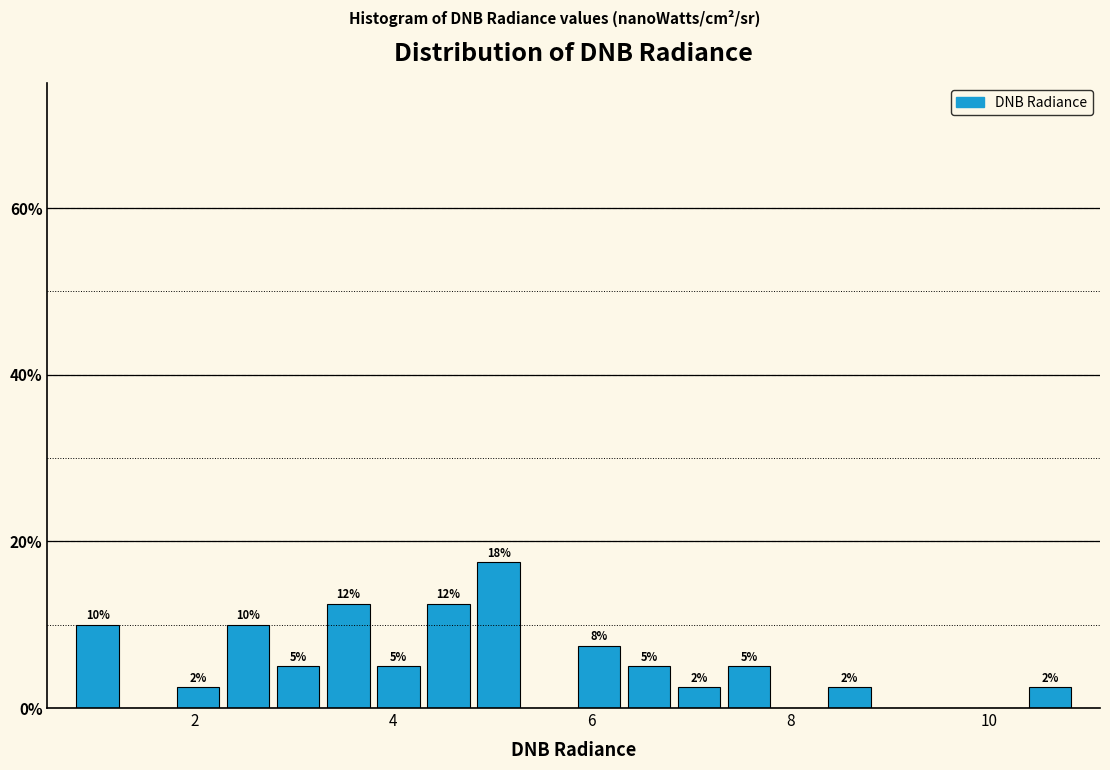

Around what value on the x-axis is the tallest bar? Give the approximate position of its centre, as read against the axis.

5.0